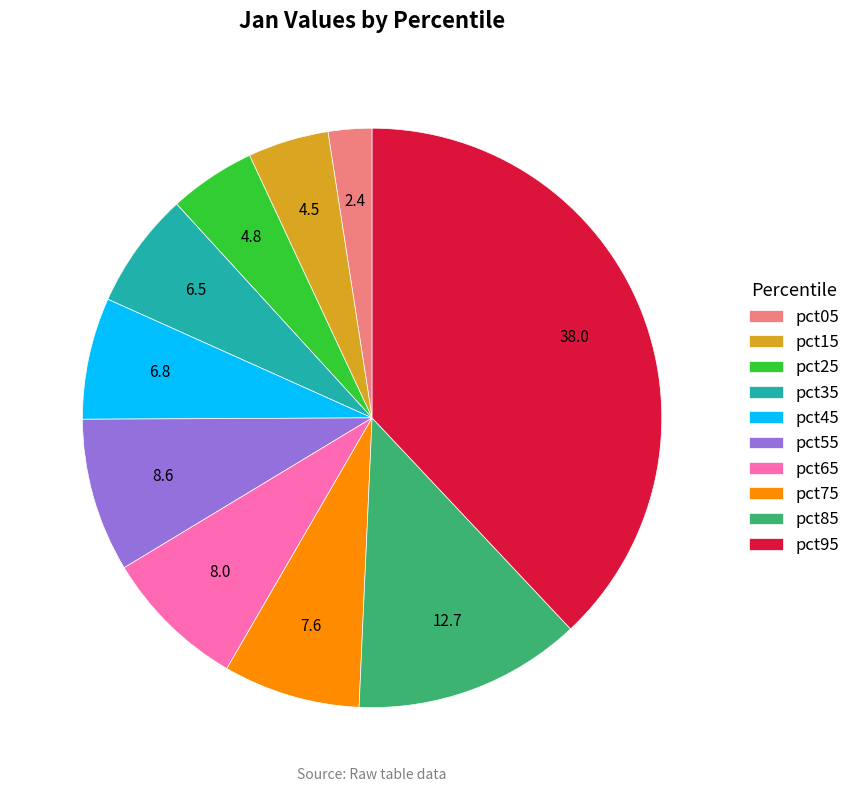

Is it true that pct75 is 8% of the pie?

True